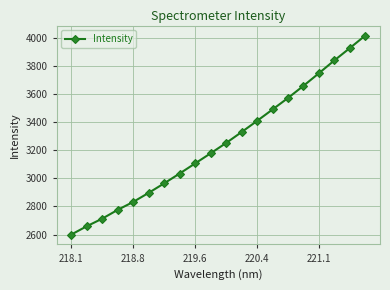

What is the maximum value shown in the chart?

4014.8